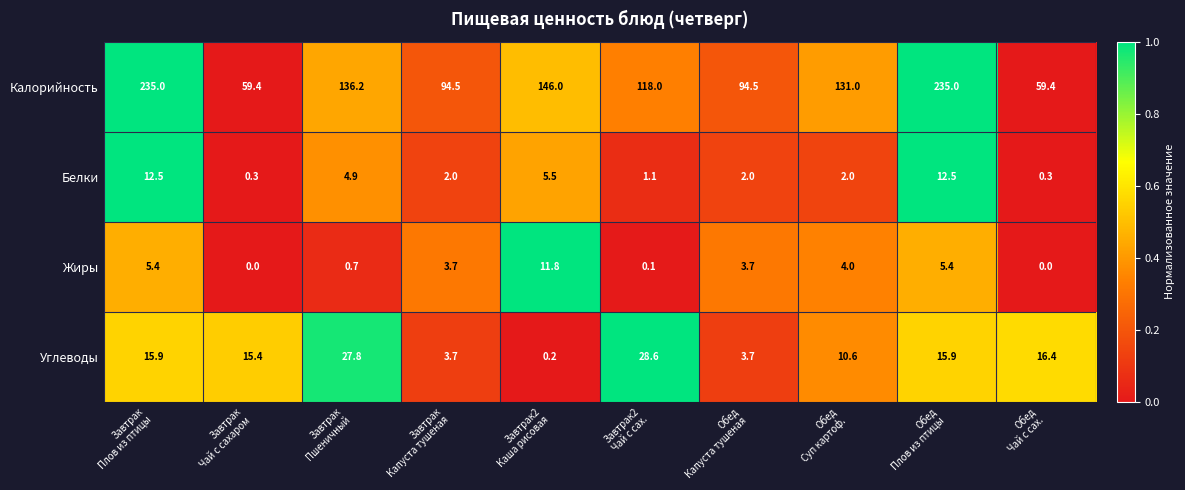

List the series in order of their peak value, highest first.

Калорийность, Углеводы, Белки, Жиры